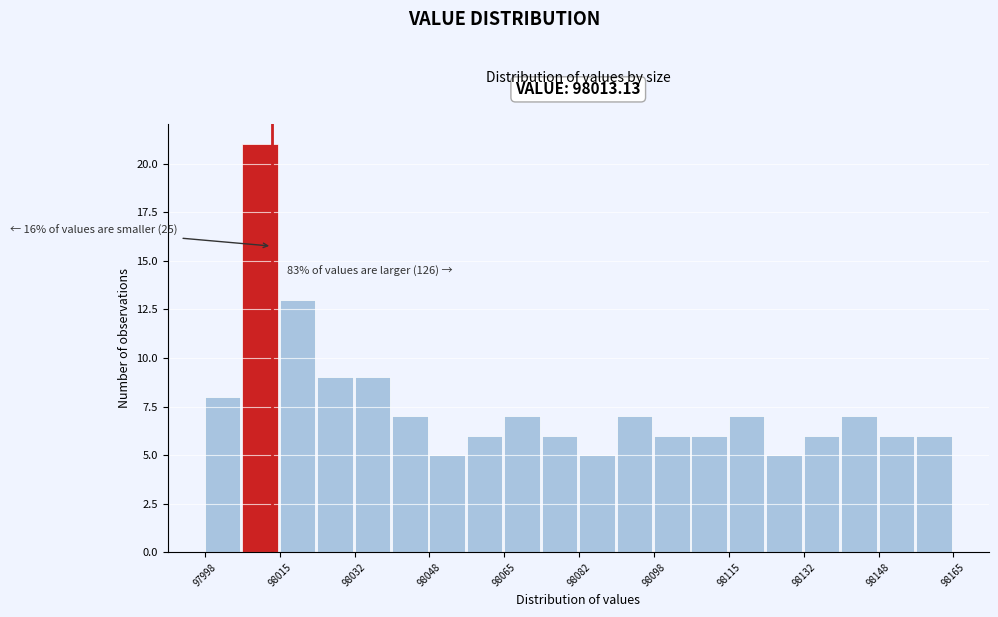

Which range on the x-axis has the tallest bar?

98006 to 98014